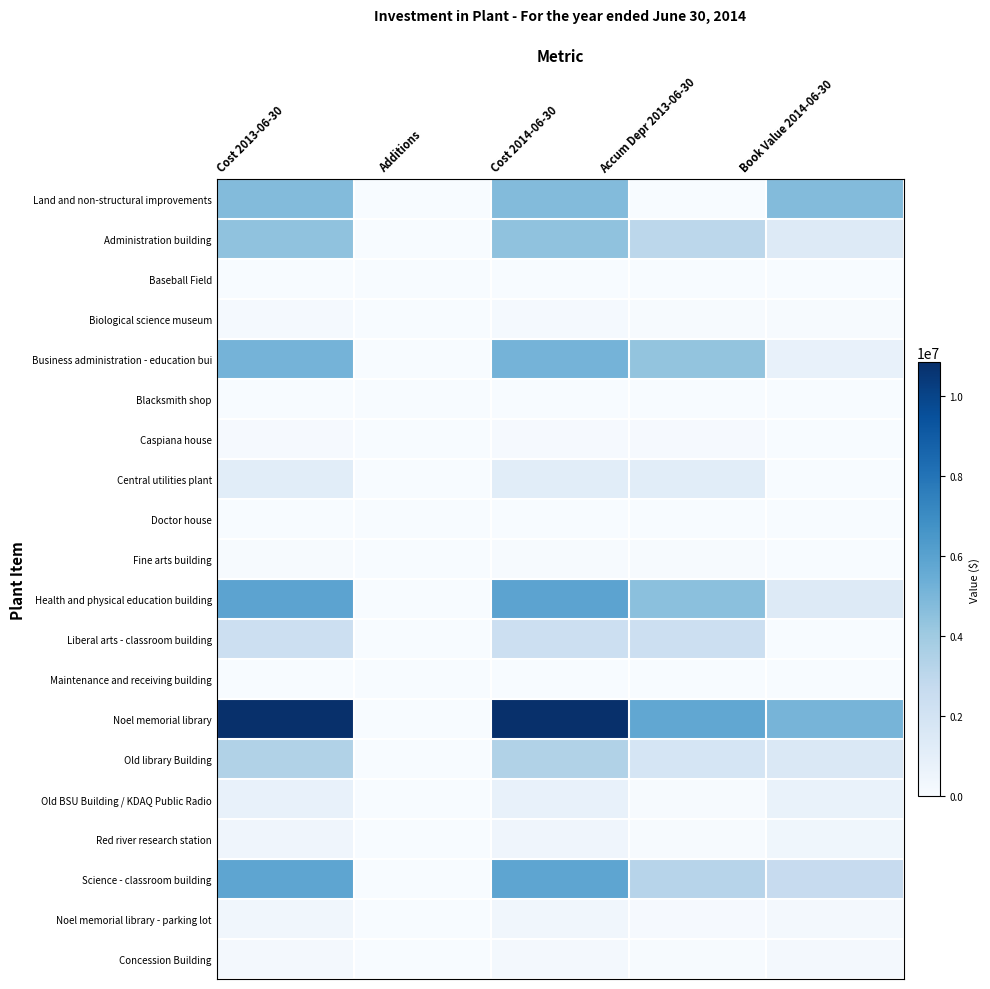

Reading left to right, list all the values displayed in this chart.

Land and non-structural improvements: Cost 2013-06-30=4757598	Additions=0	Cost 2014-06-30=4757598	Accum Depr 2013-06-30=0	Book Value 2014-06-30=4757598
Administration building: Cost 2013-06-30=4420490	Additions=0	Cost 2014-06-30=4420490	Accum Depr 2013-06-30=3011278	Book Value 2014-06-30=1409212
Baseball Field: Cost 2013-06-30=9930	Additions=0	Cost 2014-06-30=9930	Accum Depr 2013-06-30=5213	Book Value 2014-06-30=4717
Biological science museum: Cost 2013-06-30=144730	Additions=0	Cost 2014-06-30=144730	Accum Depr 2013-06-30=83220	Book Value 2014-06-30=61510
Business administration - education bui: Cost 2013-06-30=5146487	Additions=0	Cost 2014-06-30=5146487	Accum Depr 2013-06-30=4350973	Book Value 2014-06-30=795514
Blacksmith shop: Cost 2013-06-30=6400	Additions=0	Cost 2014-06-30=6400	Accum Depr 2013-06-30=4480	Book Value 2014-06-30=1920
Caspiana house: Cost 2013-06-30=100000	Additions=0	Cost 2014-06-30=100000	Accum Depr 2013-06-30=85000	Book Value 2014-06-30=15000
Central utilities plant: Cost 2013-06-30=1185367	Additions=0	Cost 2014-06-30=1185367	Accum Depr 2013-06-30=1147577	Book Value 2014-06-30=37790
Doctor house: Cost 2013-06-30=13260	Additions=0	Cost 2014-06-30=13260	Accum Depr 2013-06-30=10277	Book Value 2014-06-30=2983
Fine arts building: Cost 2013-06-30=73262	Additions=0	Cost 2014-06-30=73262	Accum Depr 2013-06-30=64104	Book Value 2014-06-30=9158
Health and physical education building: Cost 2013-06-30=5927197	Additions=0	Cost 2014-06-30=5927197	Accum Depr 2013-06-30=4543780	Book Value 2014-06-30=1383417
Liberal arts - classroom building: Cost 2013-06-30=2364573	Additions=0	Cost 2014-06-30=2364573	Accum Depr 2013-06-30=2364198	Book Value 2014-06-30=375
Maintenance and receiving building: Cost 2013-06-30=36631	Additions=0	Cost 2014-06-30=36631	Accum Depr 2013-06-30=32052	Book Value 2014-06-30=4579
Noel memorial library: Cost 2013-06-30=10853114	Additions=0	Cost 2014-06-30=10853114	Accum Depr 2013-06-30=5759655	Book Value 2014-06-30=5093459
Old library Building: Cost 2013-06-30=3402808	Additions=0	Cost 2014-06-30=3402808	Accum Depr 2013-06-30=1835706	Book Value 2014-06-30=1567102
Old BSU Building / KDAQ Public Radio: Cost 2013-06-30=793626	Additions=33714	Cost 2014-06-30=827340	Accum Depr 2013-06-30=80464	Book Value 2014-06-30=746876
Red river research station: Cost 2013-06-30=430696	Additions=0	Cost 2014-06-30=430696	Accum Depr 2013-06-30=43070	Book Value 2014-06-30=387626
Science - classroom building: Cost 2013-06-30=5848175	Additions=0	Cost 2014-06-30=5848175	Accum Depr 2013-06-30=3182747	Book Value 2014-06-30=2665428
Noel memorial library - parking lot: Cost 2013-06-30=361101	Additions=0	Cost 2014-06-30=361101	Accum Depr 2013-06-30=118358	Book Value 2014-06-30=242743
Concession Building: Cost 2013-06-30=245929	Additions=0	Cost 2014-06-30=245929	Accum Depr 2013-06-30=61482	Book Value 2014-06-30=184447